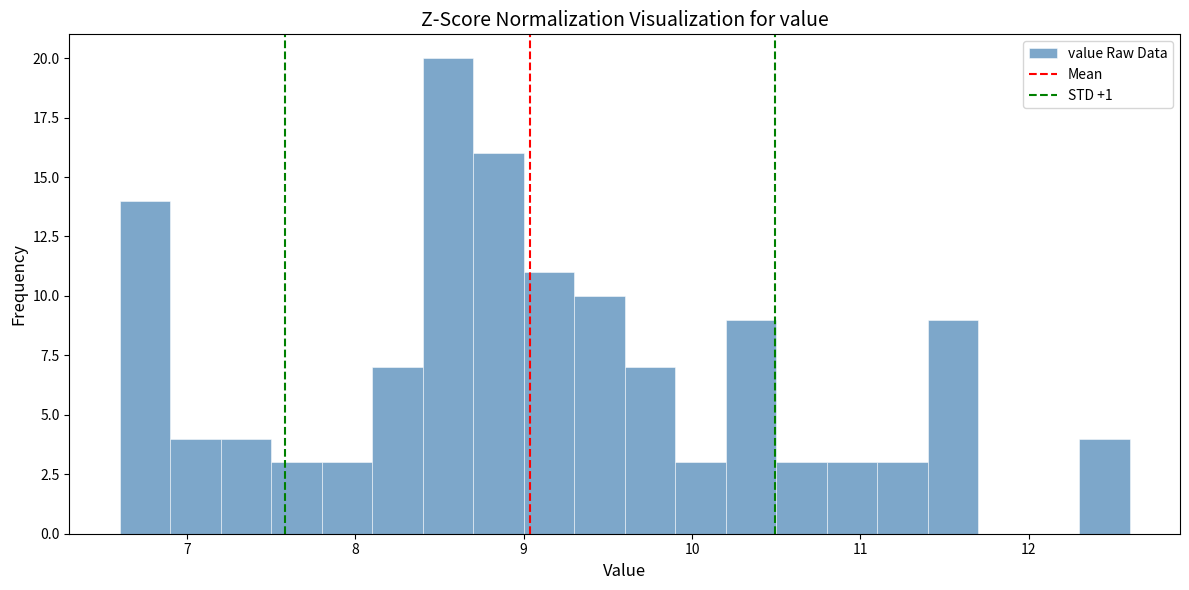

Read against the x-axis, roughly where is the centre of the tallest bar?

8.6